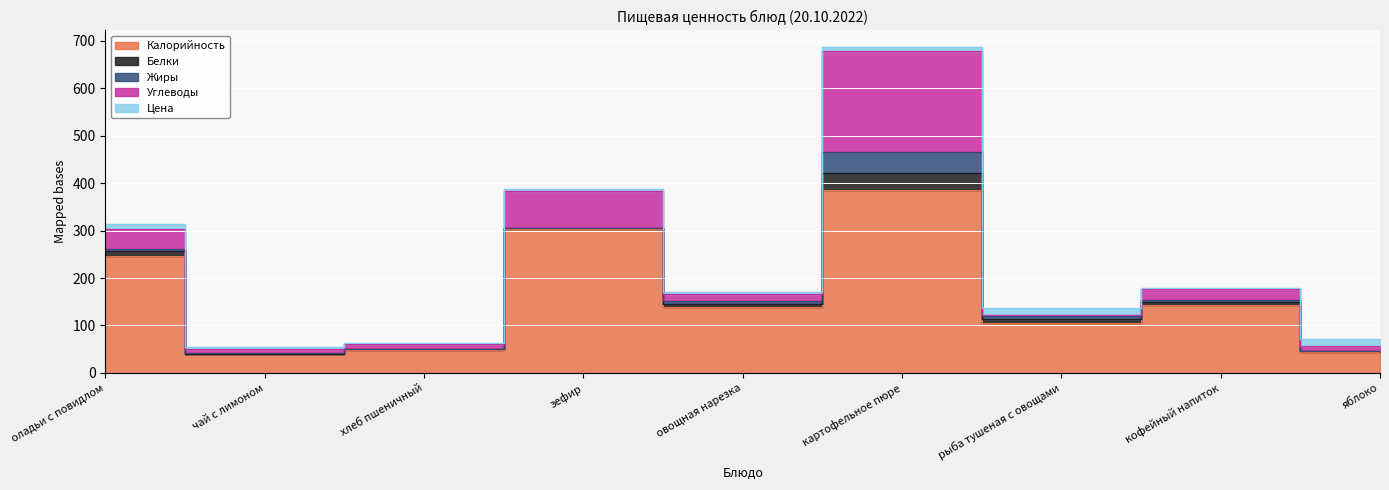

Count the number of categories in the chart.

9